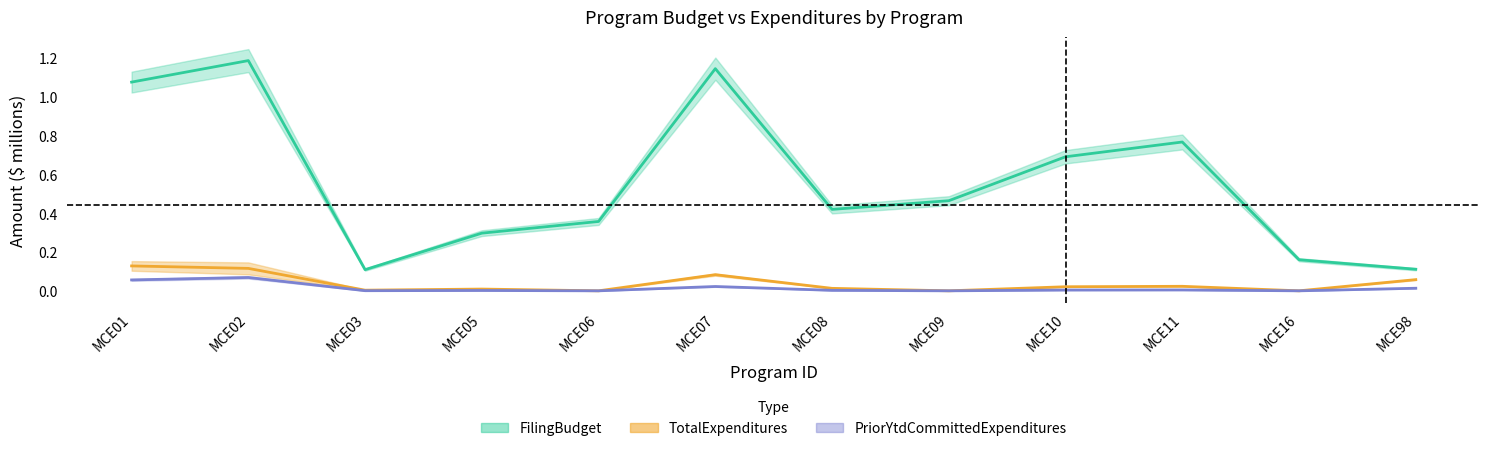

Rank the series by their maximum value, from lowest to highest.

PriorYtdCommittedExpenditures, TotalExpenditures, FilingBudget